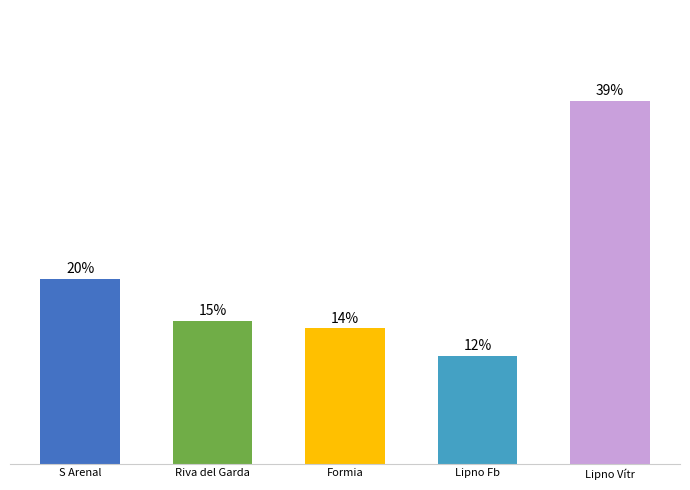

Rank the categories by value from highest to lowest.

Lipno Vítr, S Arenal, Riva del Garda, Formia, Lipno Fb